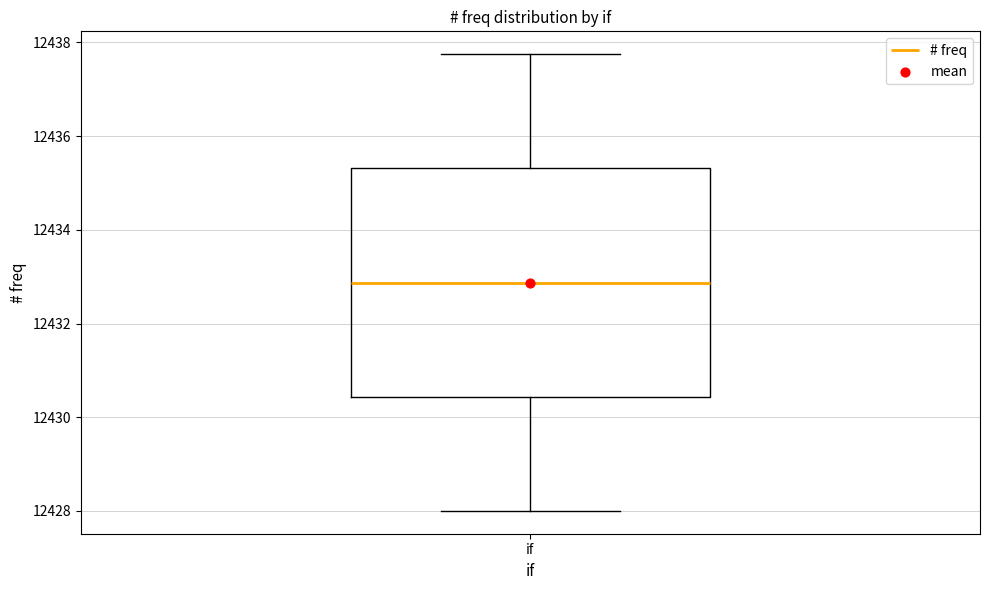

Where does the median line of the box for if sit on the y-axis? The values are not printed on the chart, so give them approximately, as read against the axis.

12432.8